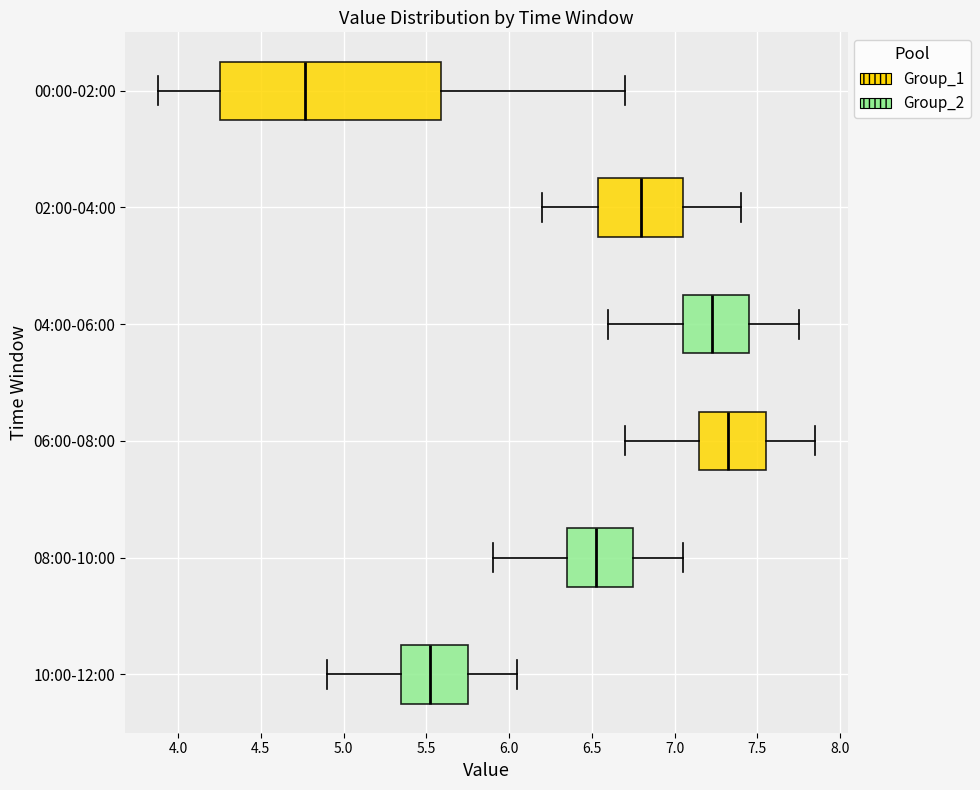

Reading bottom to top, read every box against the x-axis: the position of its median line, the range the box covers, and the ends of its whiskers. The values are not printed on the chart, so give them approximately, as read against the axis.

10:00-12:00: median 5.55, box 5.35 to 5.75, whiskers 4.90 to 6.05
08:00-10:00: median 6.55, box 6.35 to 6.75, whiskers 5.90 to 7.05
06:00-08:00: median 7.35, box 7.15 to 7.55, whiskers 6.70 to 7.85
04:00-06:00: median 7.25, box 7.05 to 7.45, whiskers 6.60 to 7.75
02:00-04:00: median 6.80, box 6.55 to 7.05, whiskers 6.20 to 7.40
00:00-02:00: median 4.75, box 4.25 to 5.60, whiskers 3.90 to 6.70